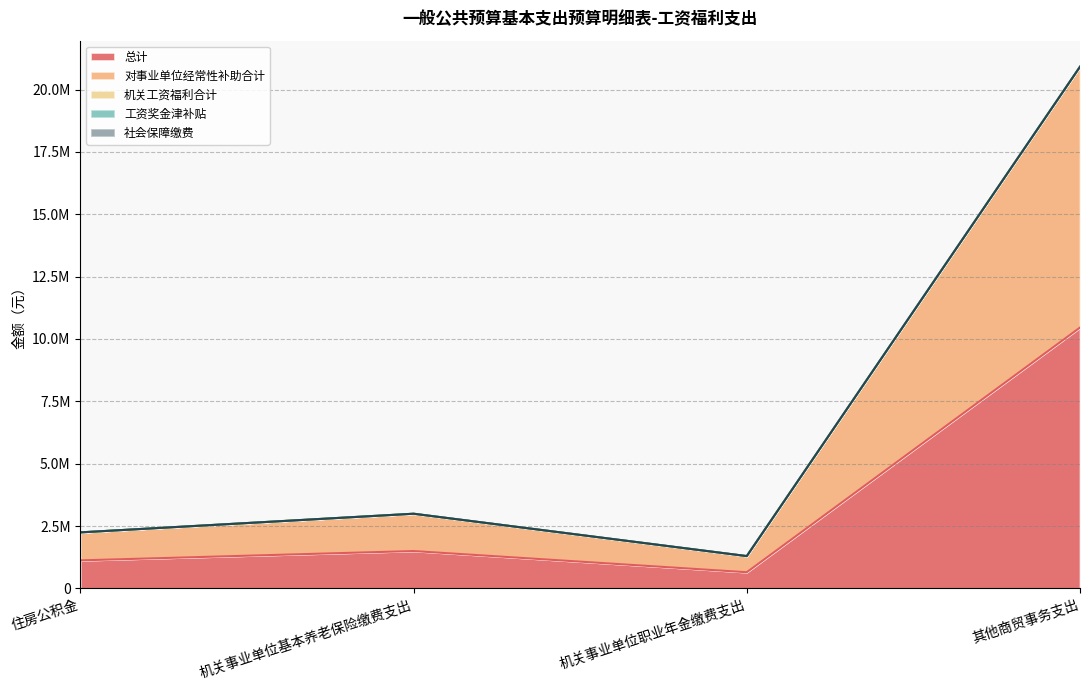

How many distinct data groups are displayed?

5